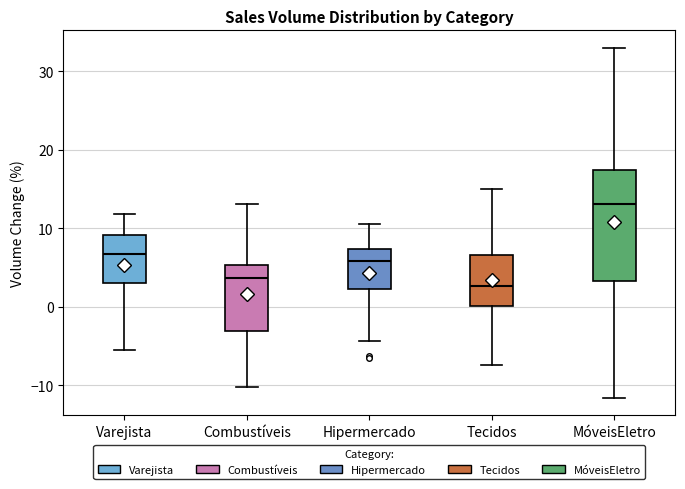

Reading left to right, transcribe this box plot: for each box, give where its median line is, the range the box spans, and where its two whiskers end, as read against the y-axis. The values are not printed on the chart, so give them approximately, as read against the axis.

Varejista: median 7, box 3 to 9, whiskers -6 to 12
Combustíveis: median 4, box -3 to 5, whiskers -10 to 13
Hipermercado: median 6, box 2 to 7, whiskers -4 to 11
Tecidos: median 3, box 0 to 7, whiskers -7 to 15
MóveisEletro: median 13, box 3 to 17, whiskers -12 to 33